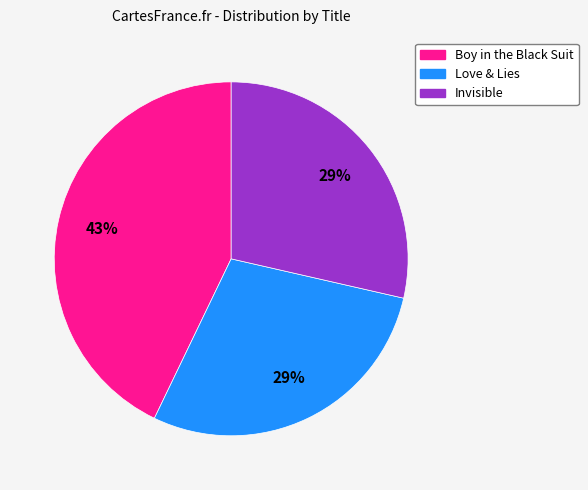

Is the sum of Boy in the Black Suit and Love & Lies greater than half?

Yes